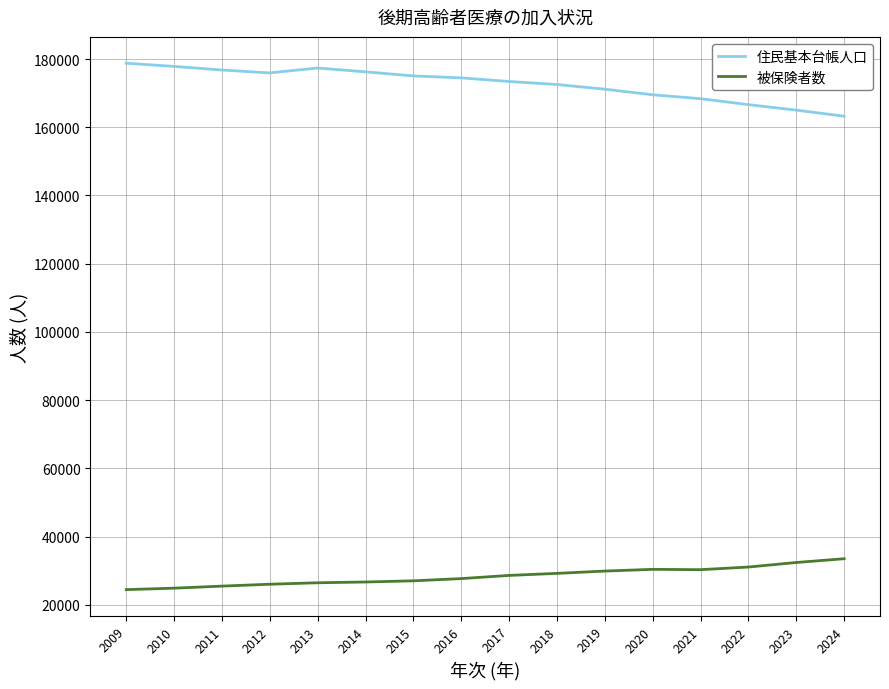

True or false: 住民基本台帳人口 and 被保険者数 intersect in this chart.

False